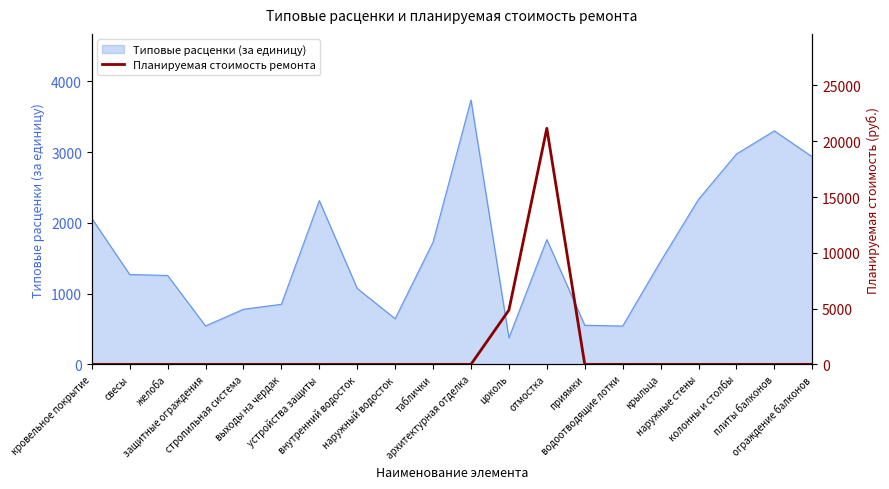

How many lines are shown in the chart?

1